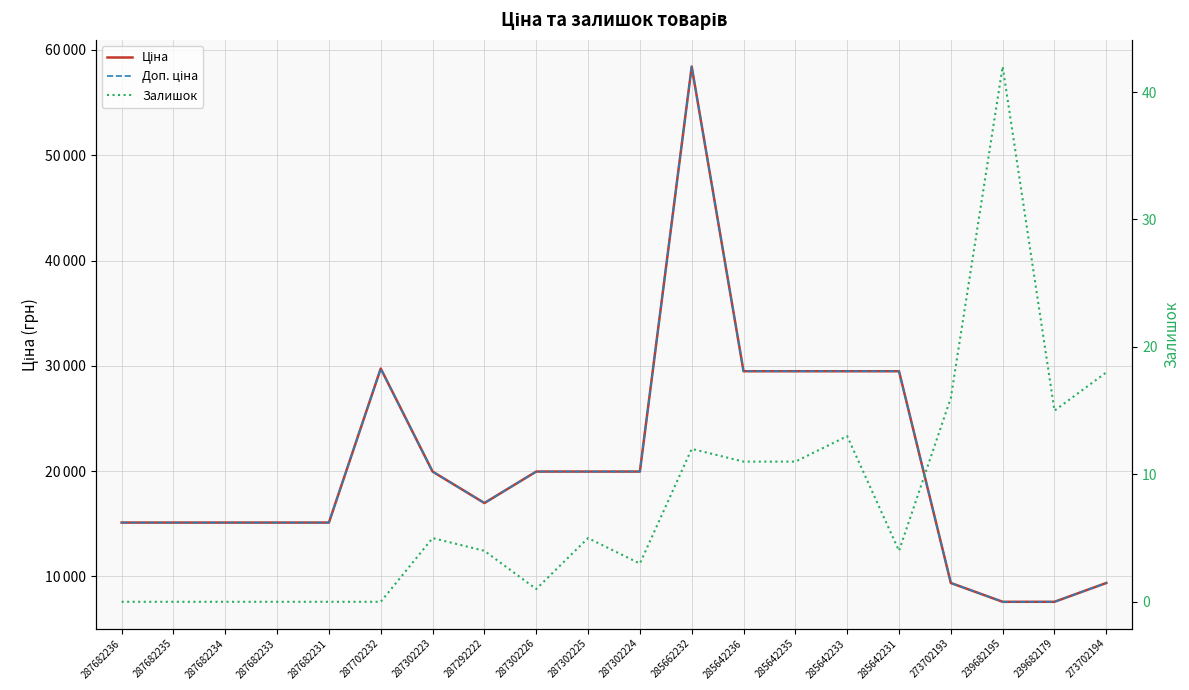

Is it true that Доп. ціна equals 19964.2 at 287302223?

True